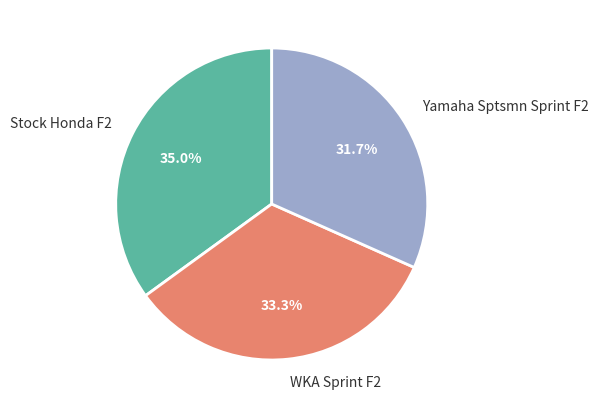

To the nearest percent, what portion does Yamaha Sptsmn Sprint F2 represent?

32%